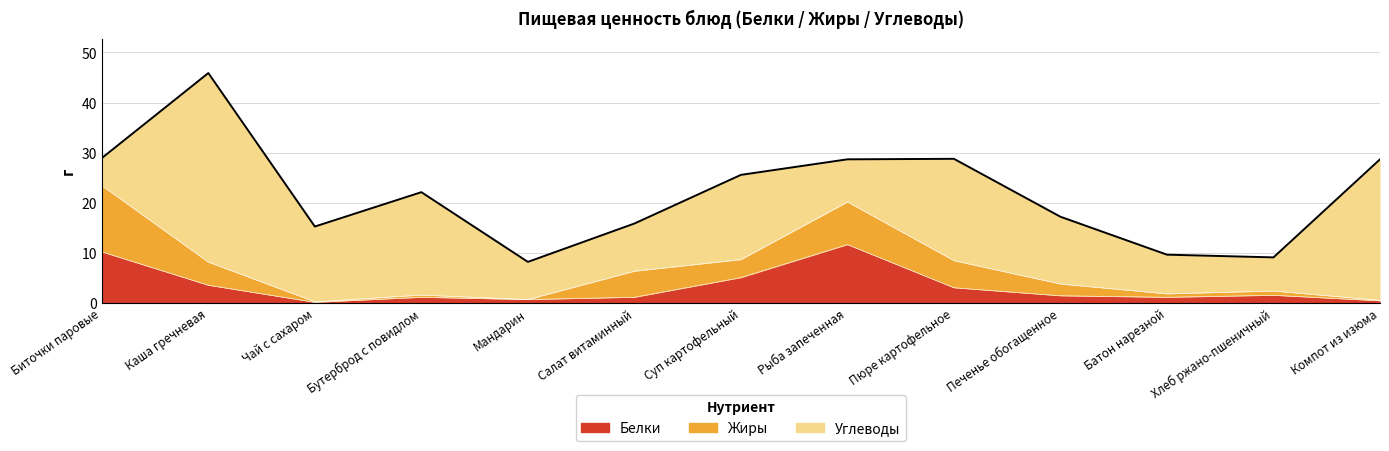

After their last crossing, which series has the higher values: Углеводы or Белки?

Углеводы